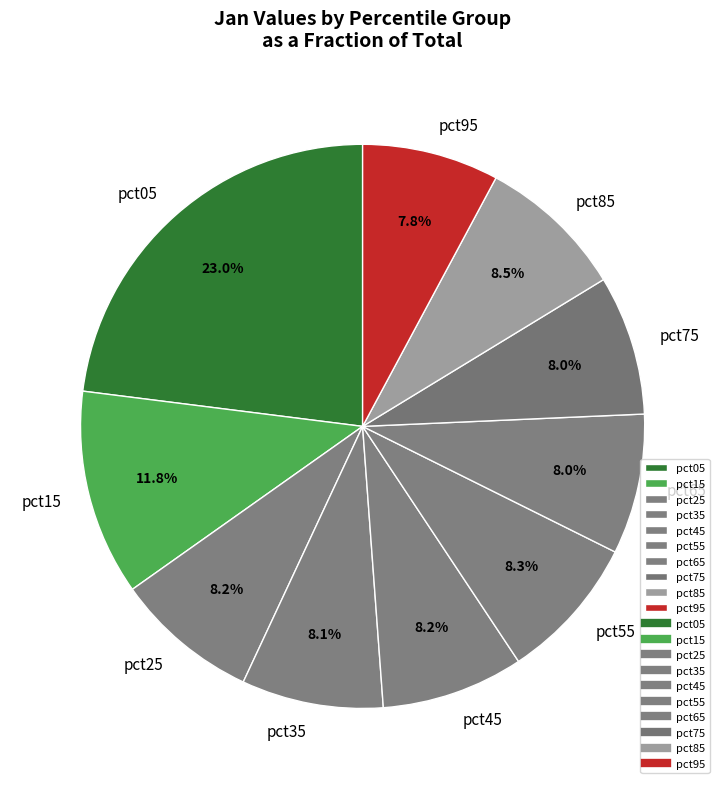

Does any single category account for the majority?

No